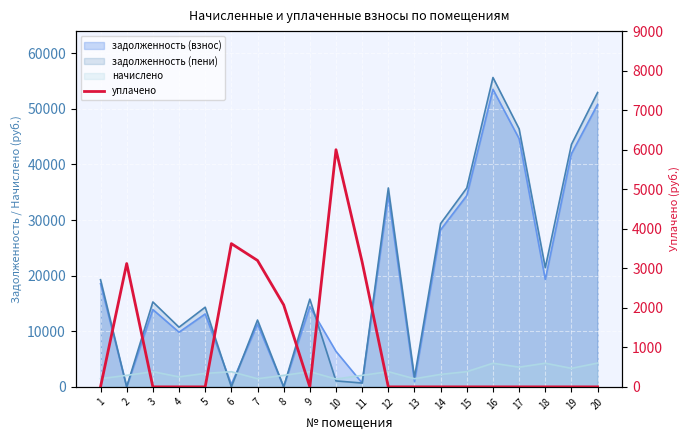

Reading left to right, what are all the values shown in this chart?

0.0	3119.9	0.0	0.0	0.0	3624.0	3198.0	2074.0	0.0	6000.0	3157.7	0.0	0.0	0.0	0.0	0.0	0.0	0.0	0.0	0.0